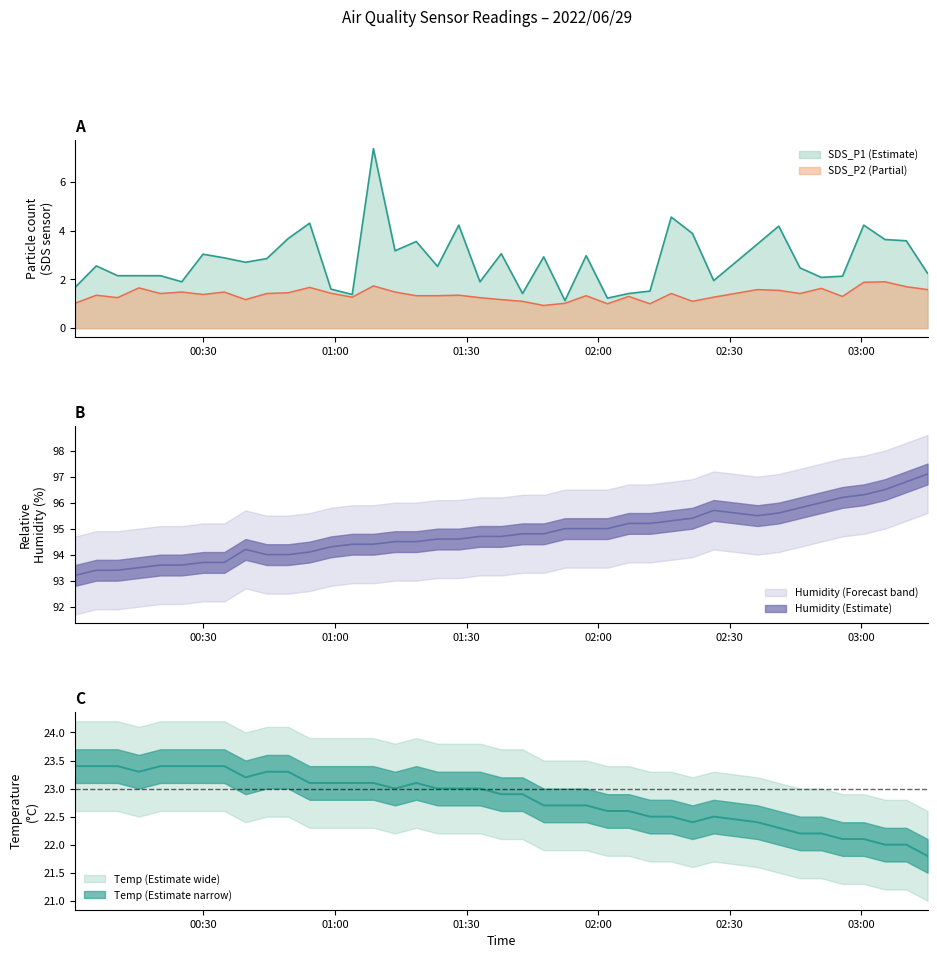

What are all the series names shown in the legend?

SDS_P1, SDS_P2, Temp, Humidity